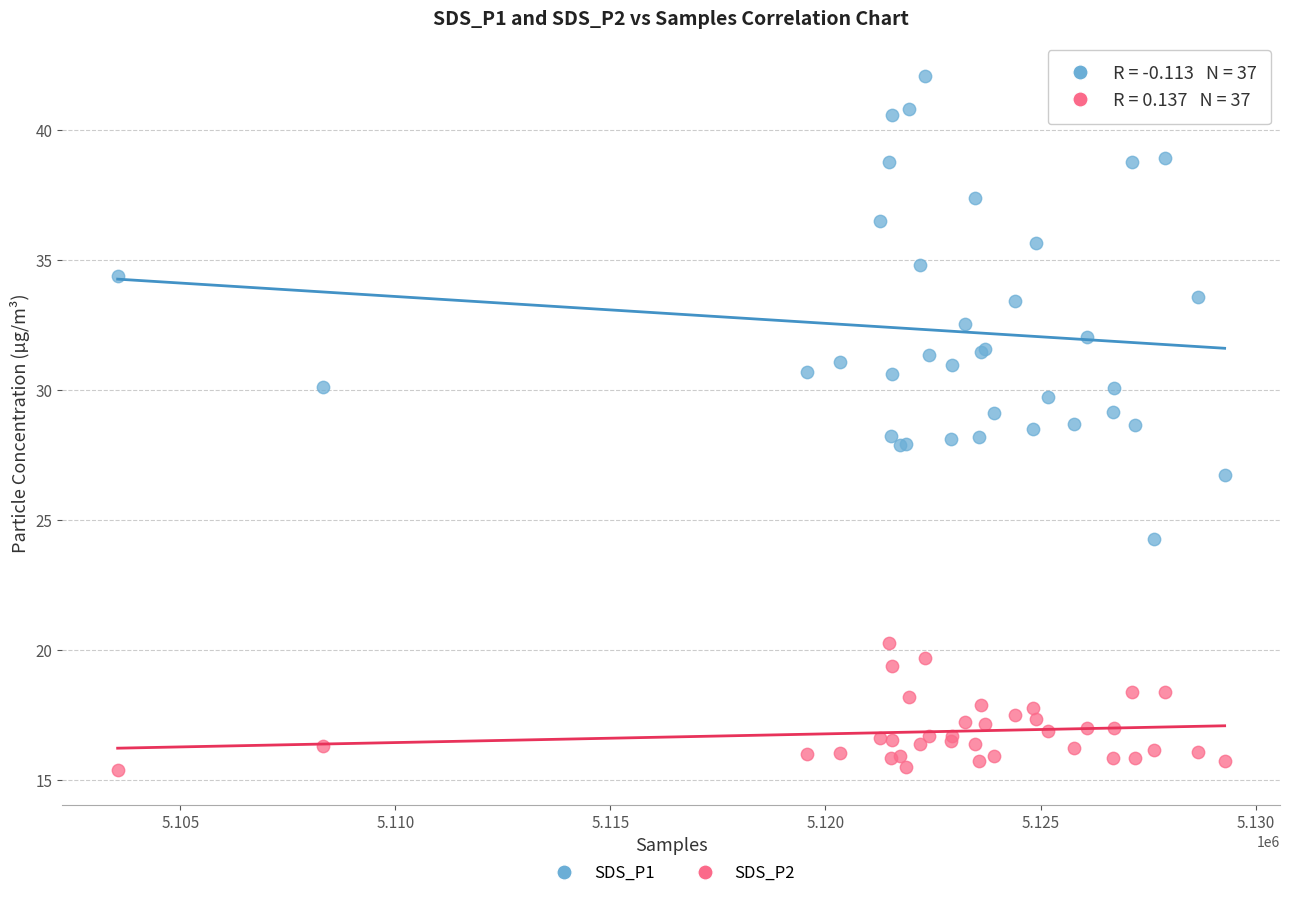

What are all the series names shown in the legend?

SDS_P1, SDS_P2